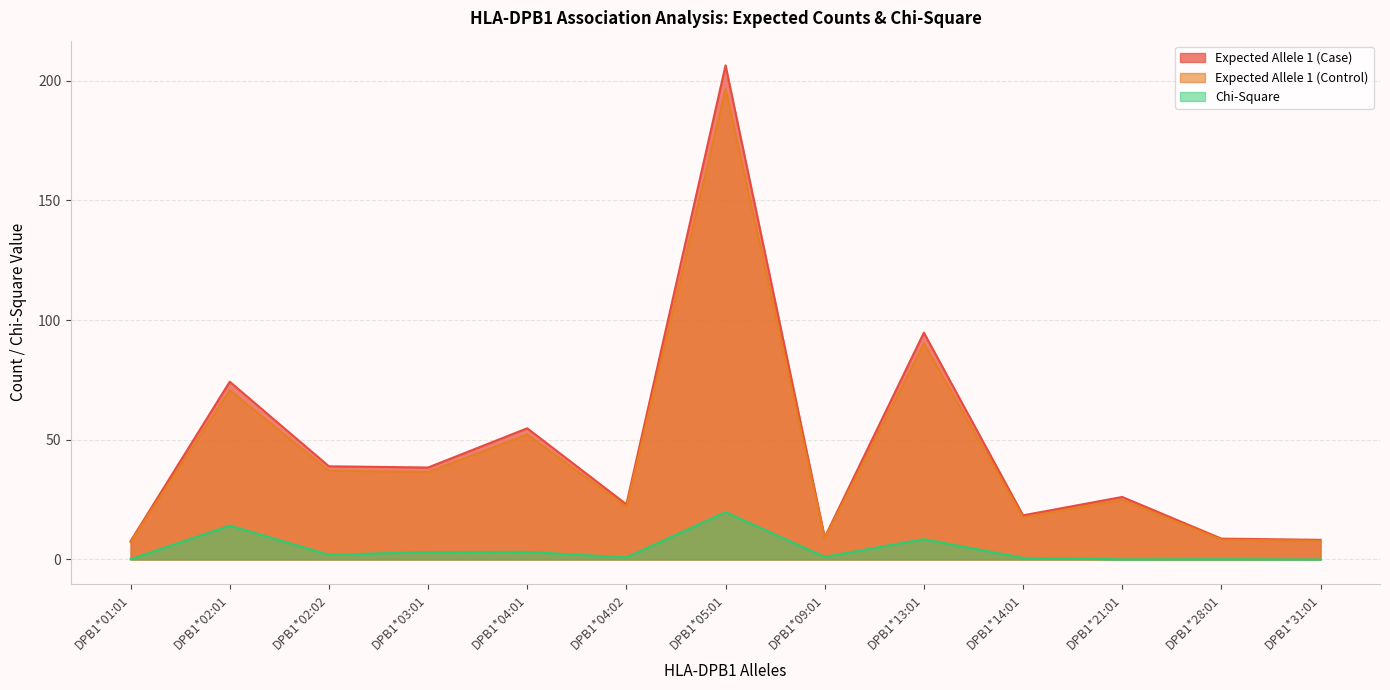

Read the Expected Allele 1 (Control) value at DPB1*05:01.

196.6